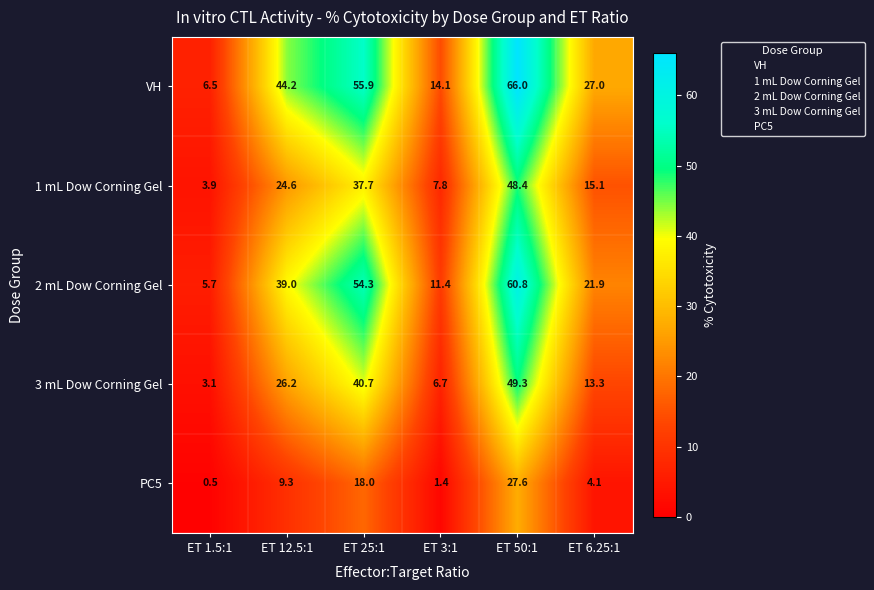

At which label is 2 mL Dow Corning Gel closest to 33?

ET 12.5:1